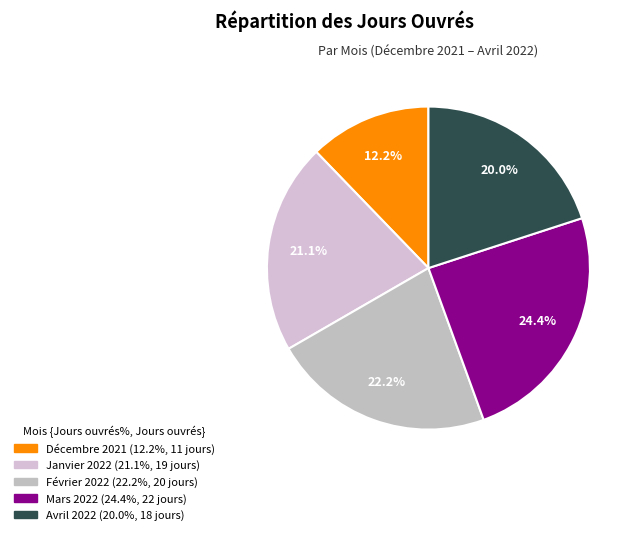

Which slice is the largest?

Mars 2022